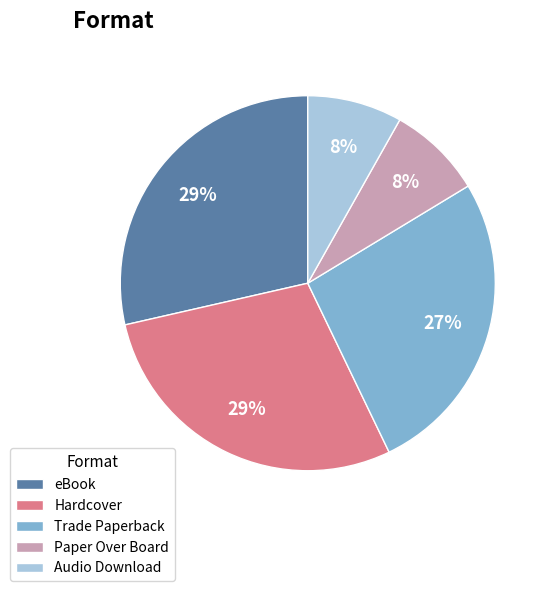

Do eBook and Hardcover together represent more than half of the pie?

Yes